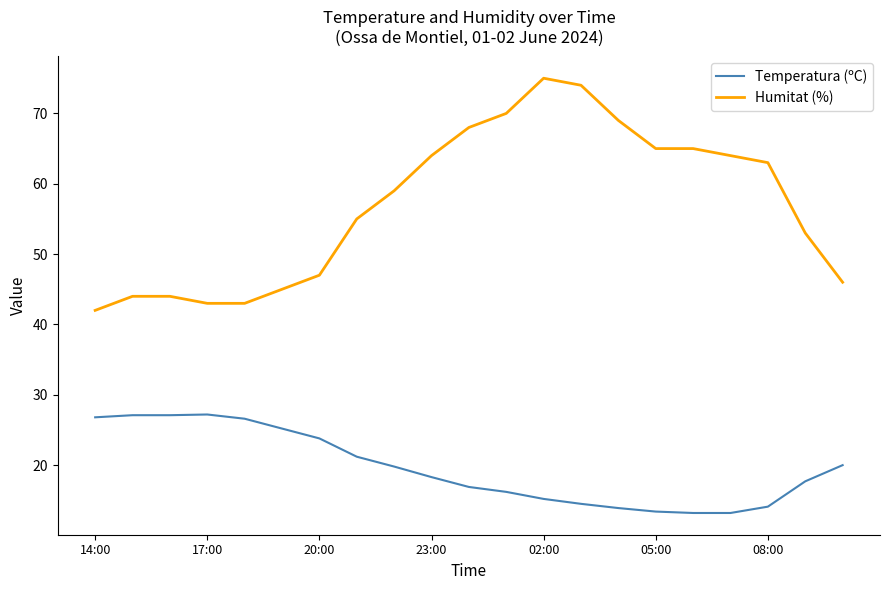

What is the average value of the Humitat (%) series?

57.0